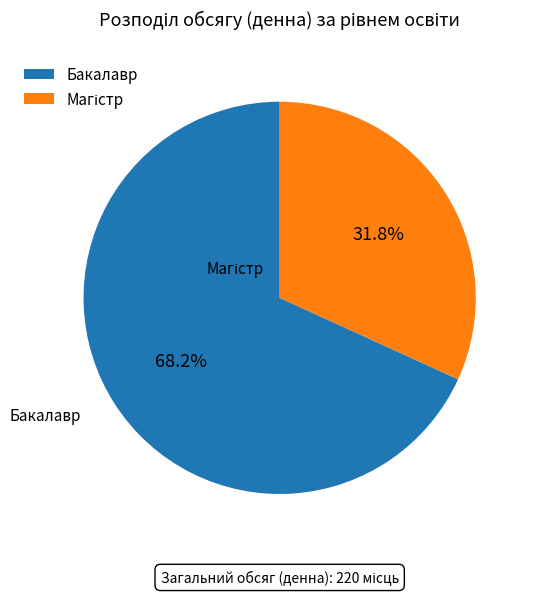

Which category has the biggest portion of the pie?

Бакалавр